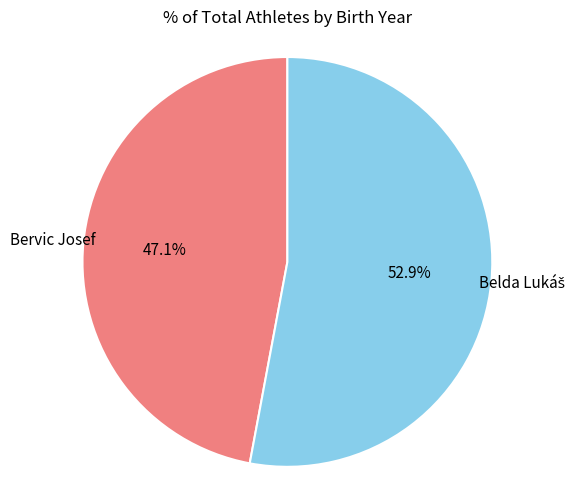

Rank the categories by value from highest to lowest.

Belda Lukáš, Bervic Josef